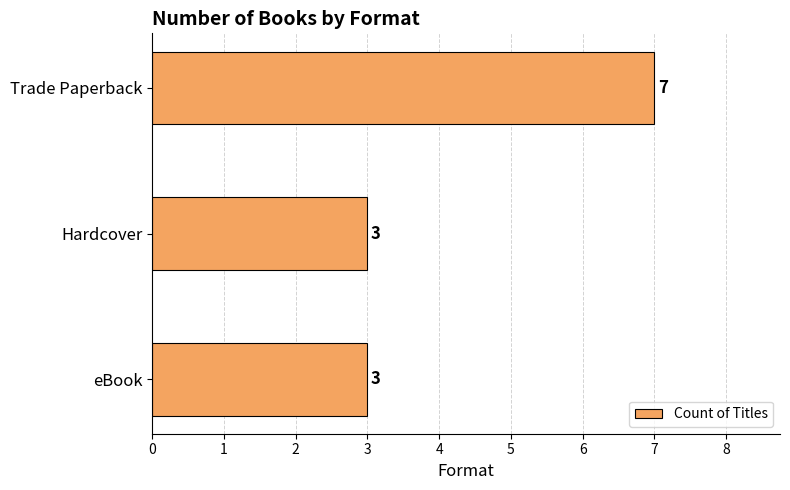

Reading top to bottom, extract all data points from this chart.

7	3	3